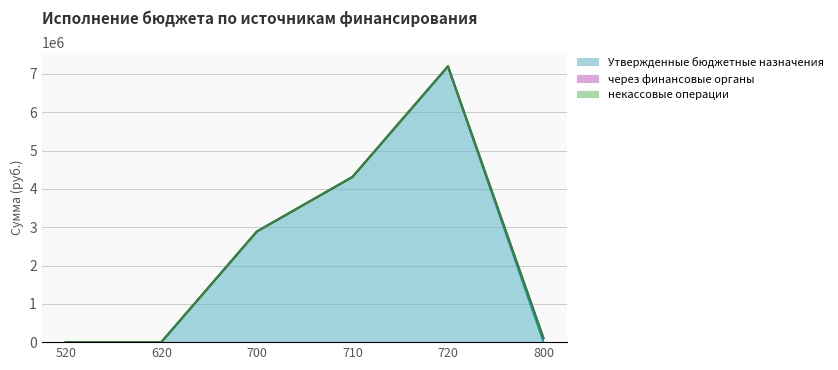

What is the total value across all series at 710?

4310282.0